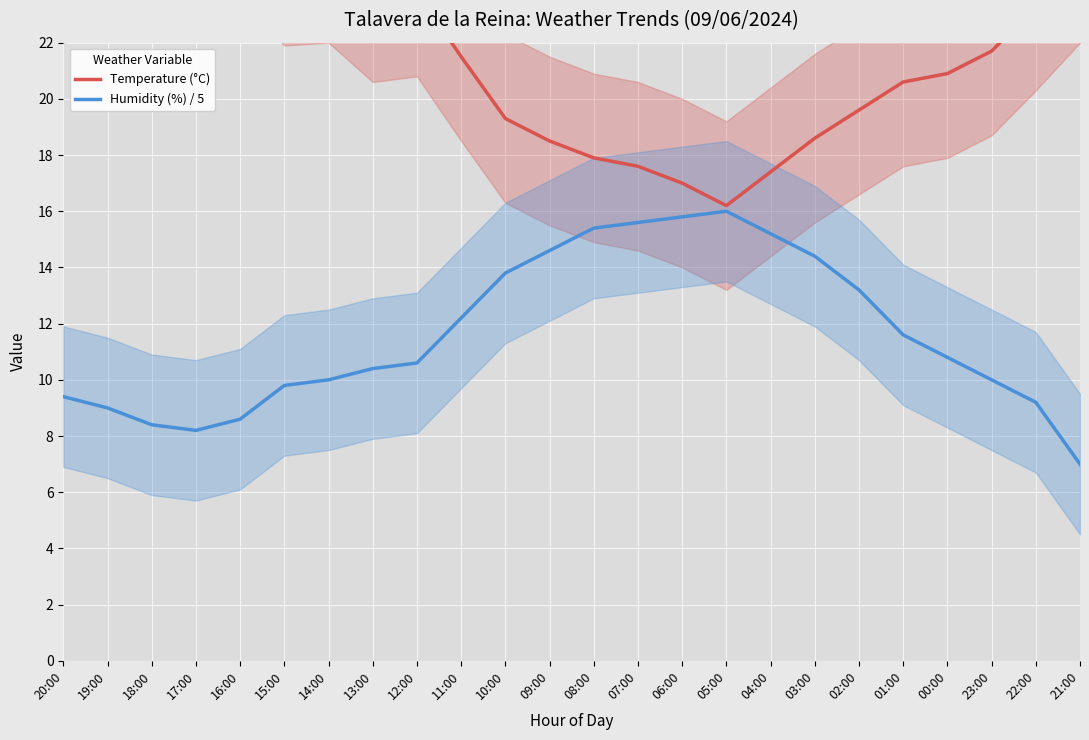

What is the difference between the Temperature (°C) values at 08:00 and 11:00?

3.6